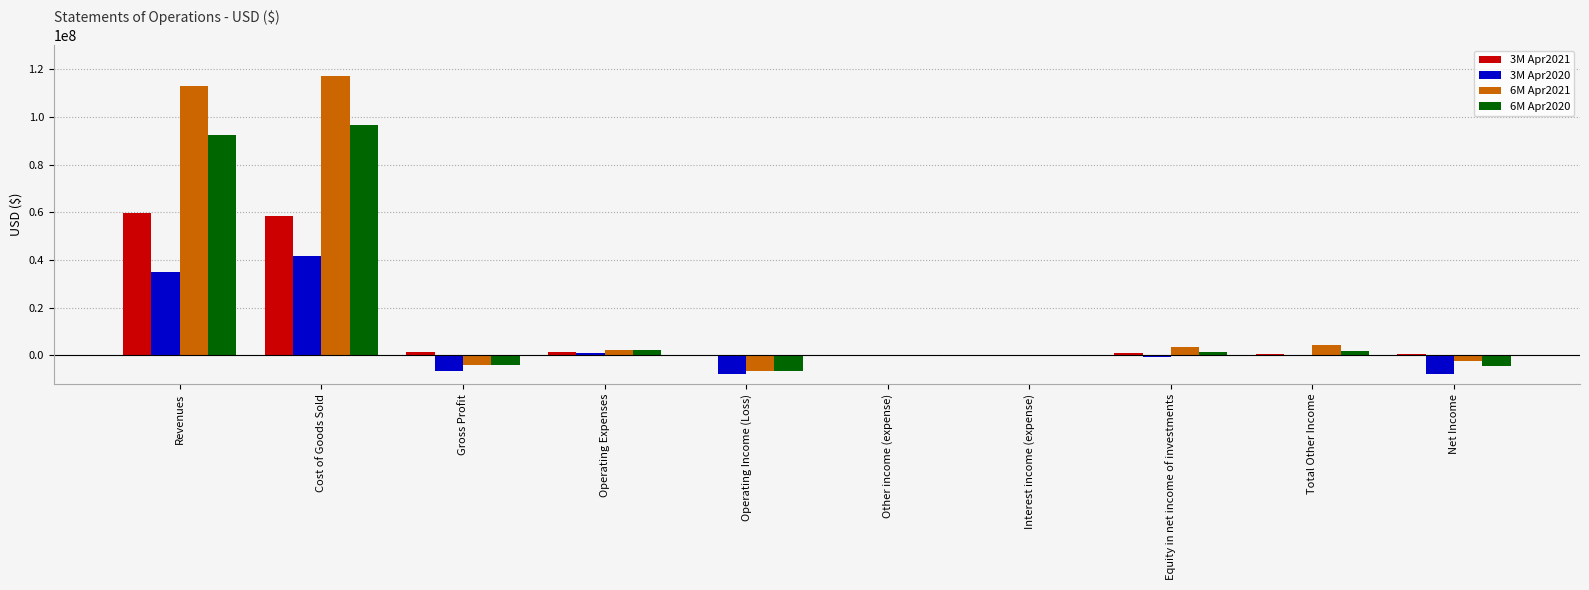

True or false: 6M Apr2020 has a value of 92586855 at Revenues.

True